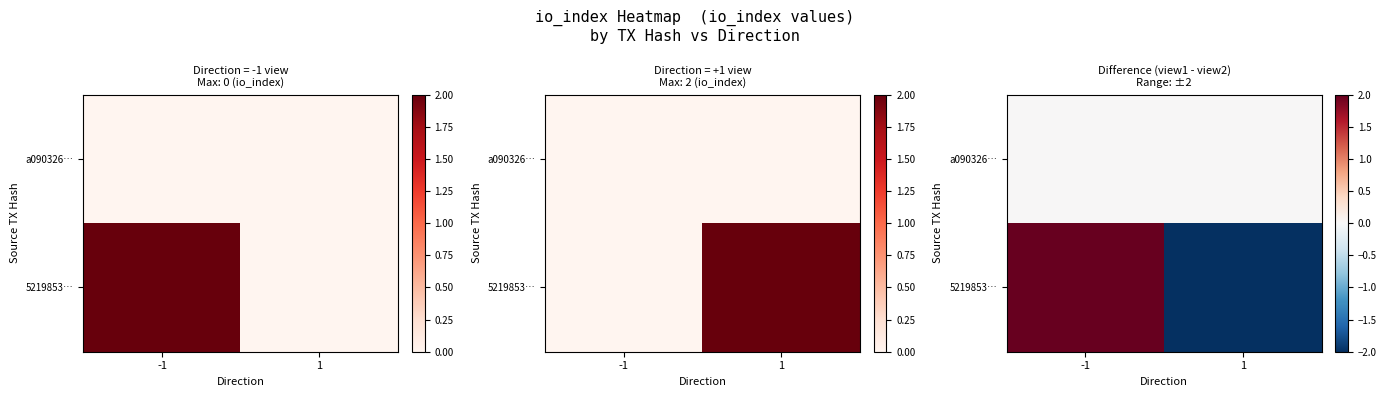

At -1, list the series in order from smallest to largest.

a090326…, 5219853…